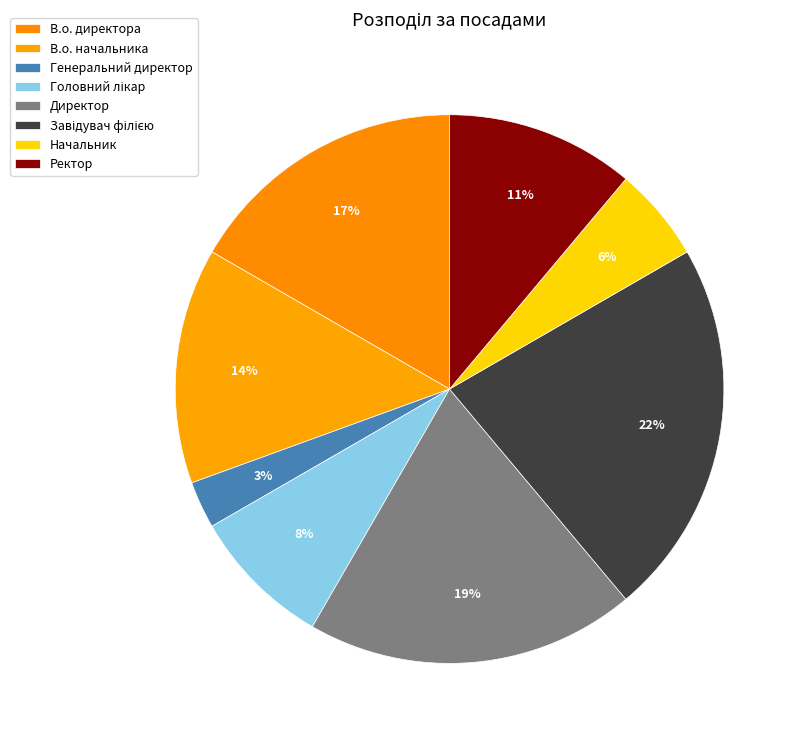

How many segments does this pie chart have?

8